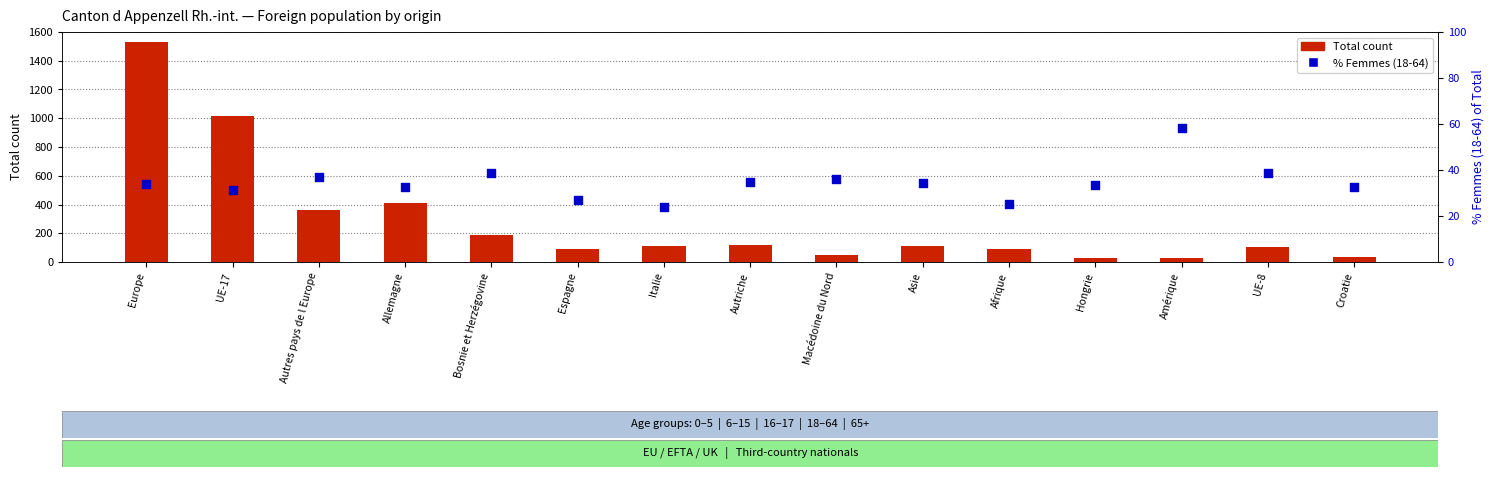

Which series contains the lowest Y value?

% Femmes (18-64)